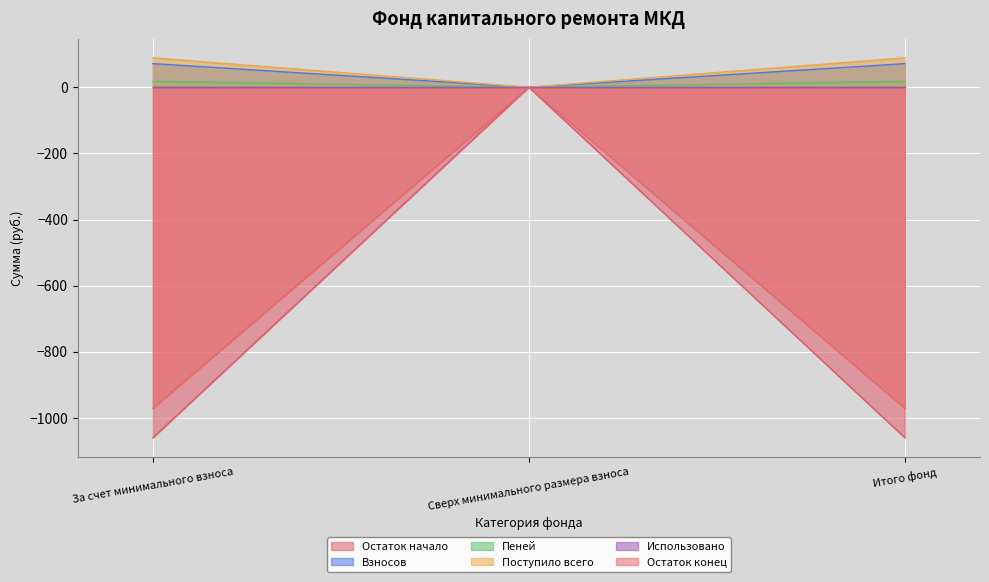

What is the difference between the maximum and minimum values in the Поступило всего series?

88.9